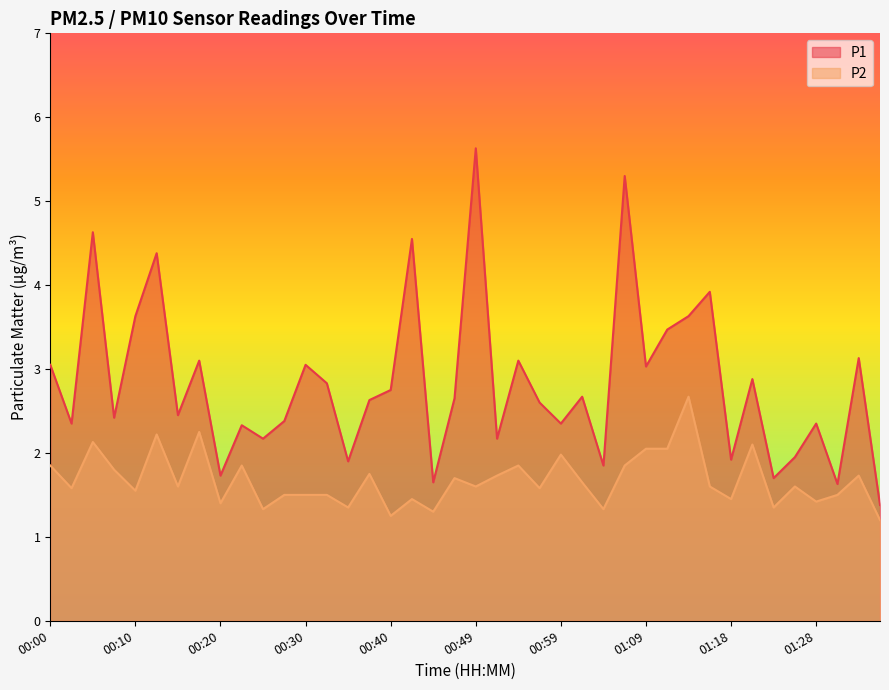

Read the P2 value at 00:32.

1.5